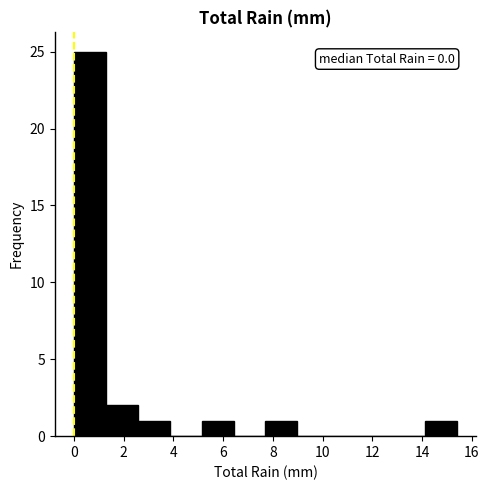

Which range on the x-axis has the tallest bar?

0.0 to 1.2